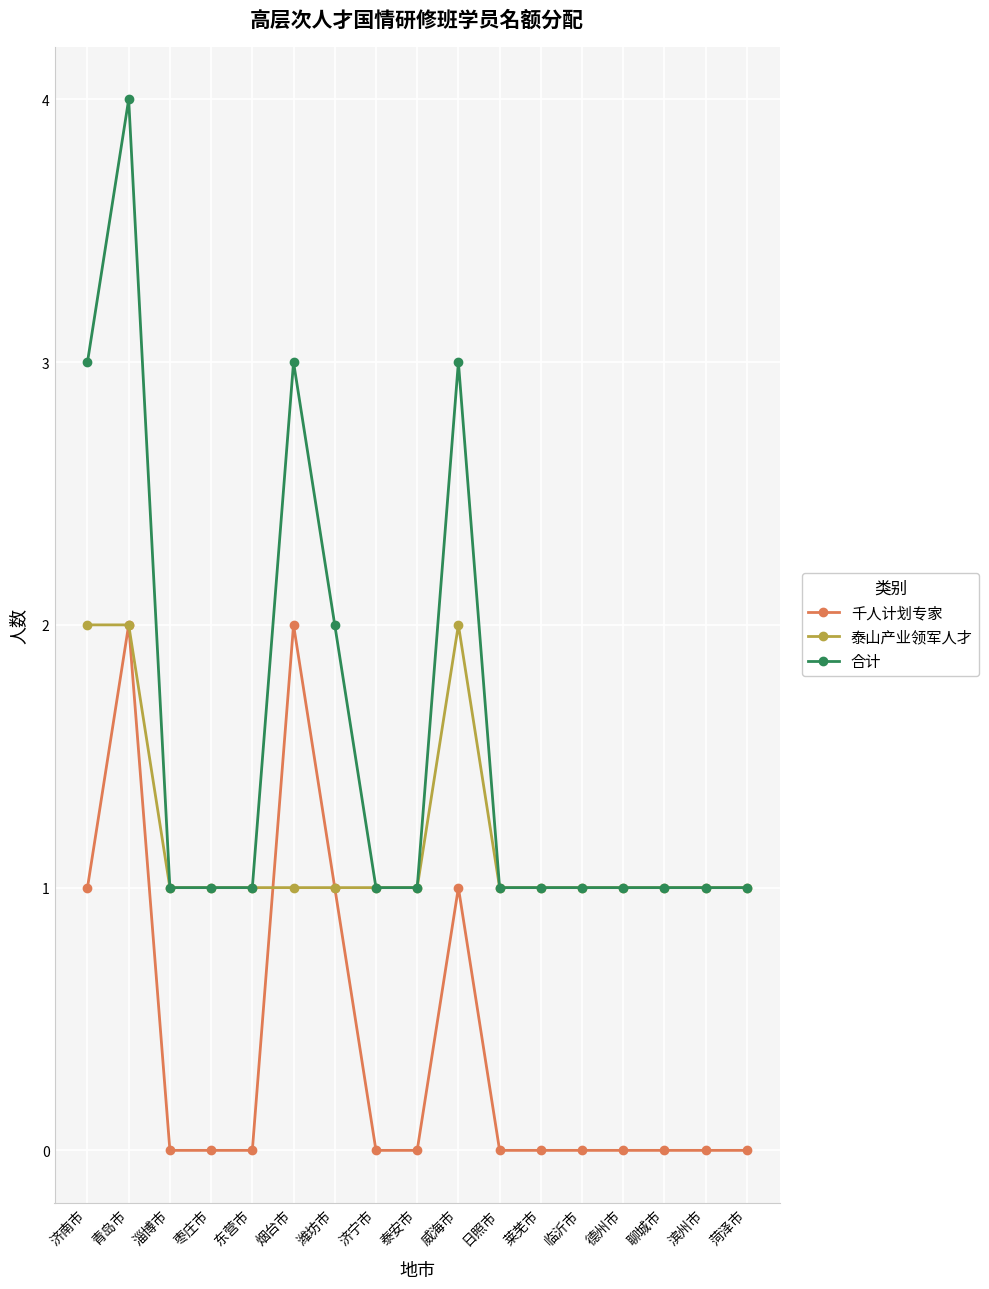

What position from the left is 济南市?

1